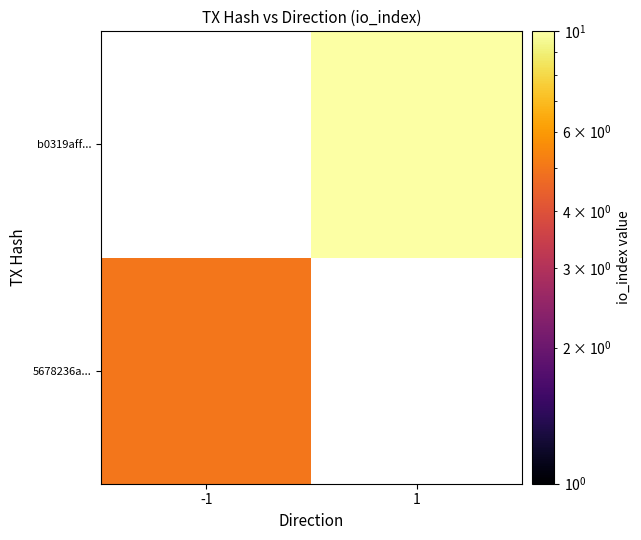

What is the greatest value displayed?

11.0